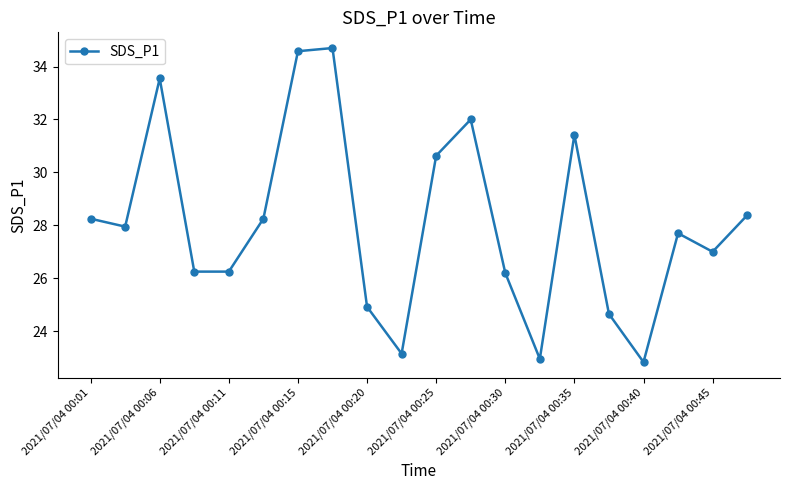

How many interior local peaks (higher than both neighbors) does the data have?

5